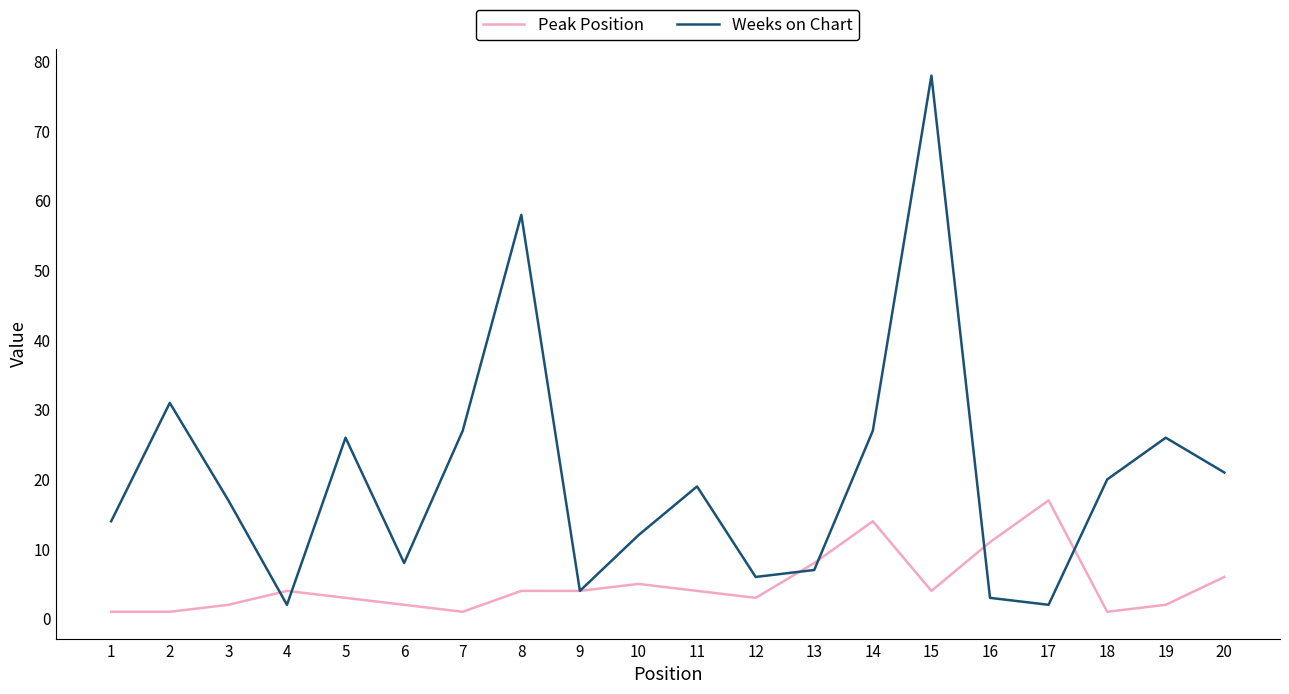

At which category is the sum across all series the highest?

15